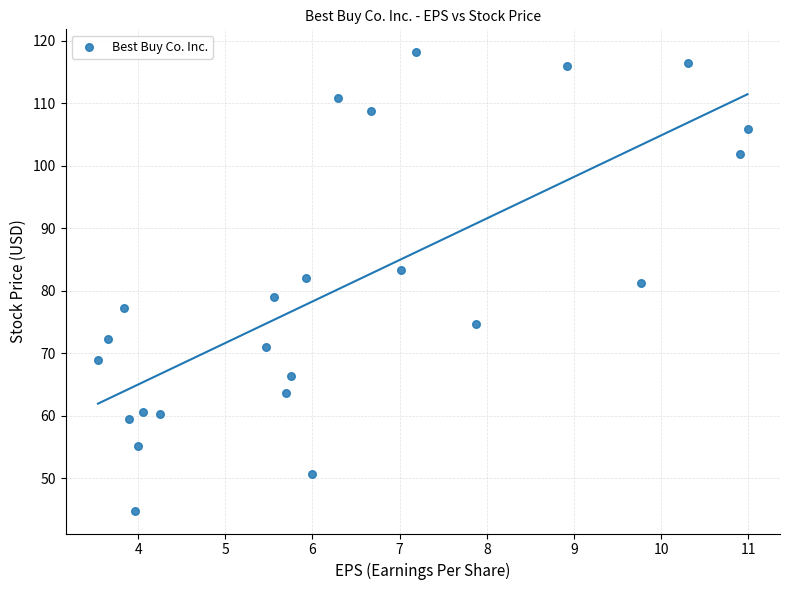

What is the range of Y values (max minus min)?

73.3